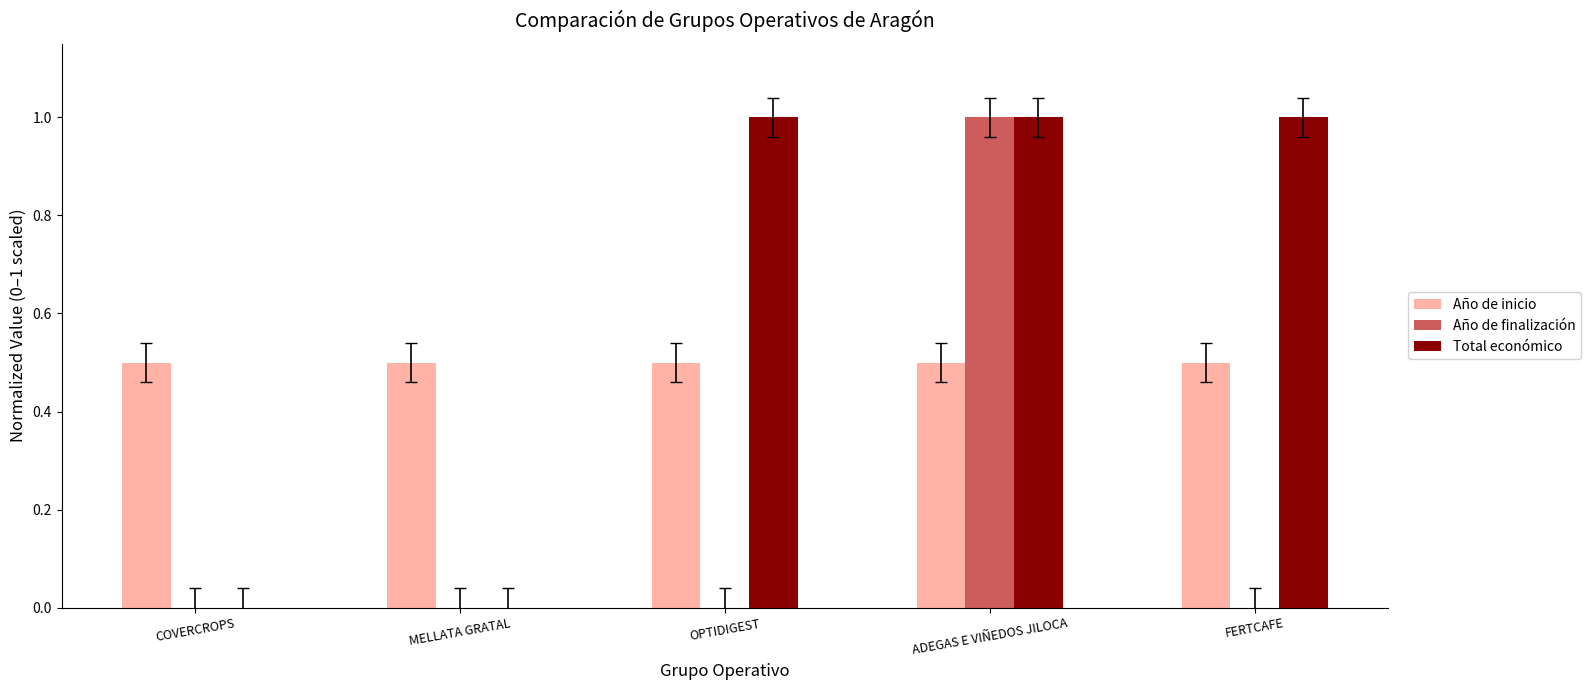

Are the bars horizontal?

No